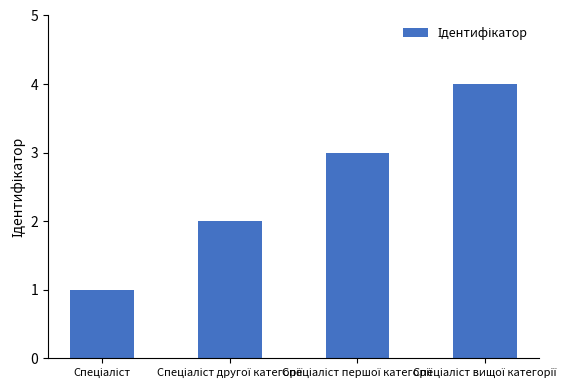

What is the greatest value displayed?

4